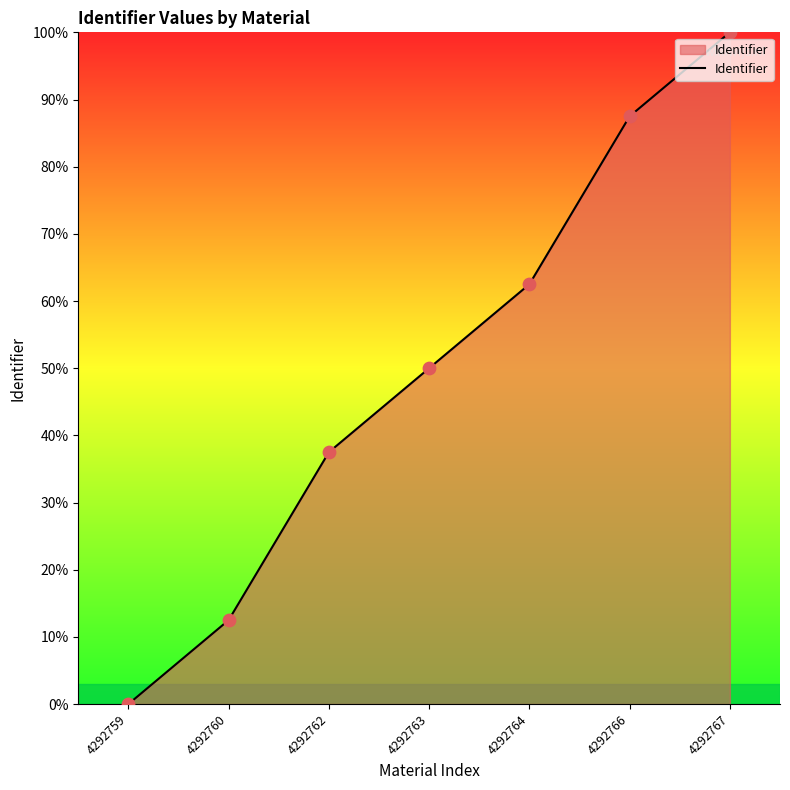

Between 4292764 and 4292759, which is larger?

4292764